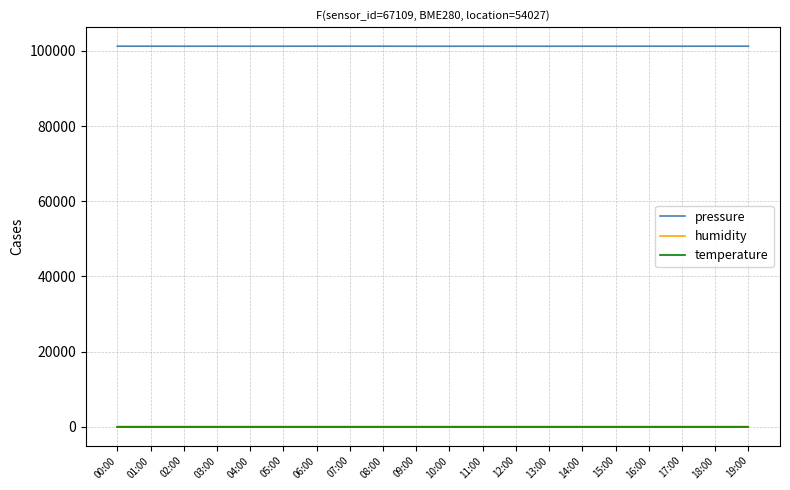

Which series has the widest spread of values?

pressure